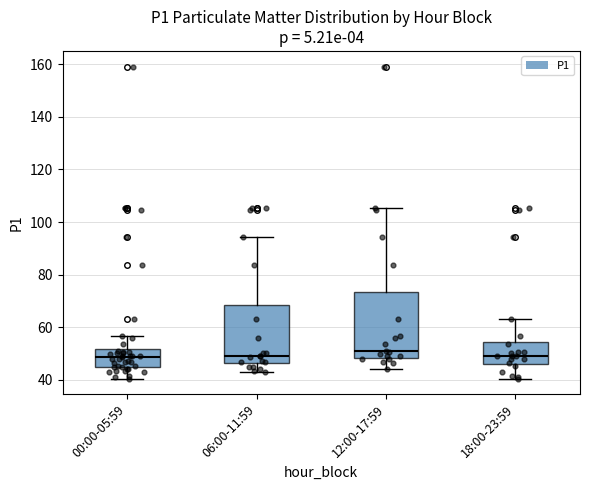

Which box is the tallest, from its lower edge to its upper edge?

12:00-17:59